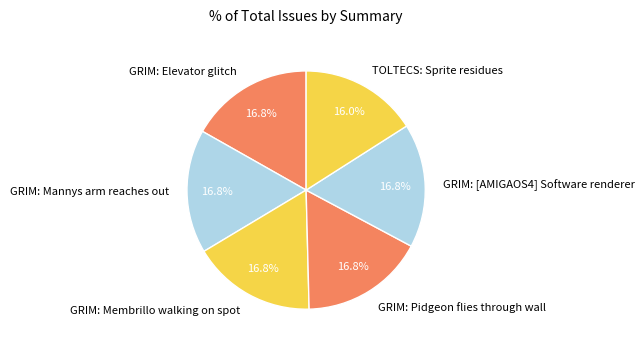

How many segments does this pie chart have?

6